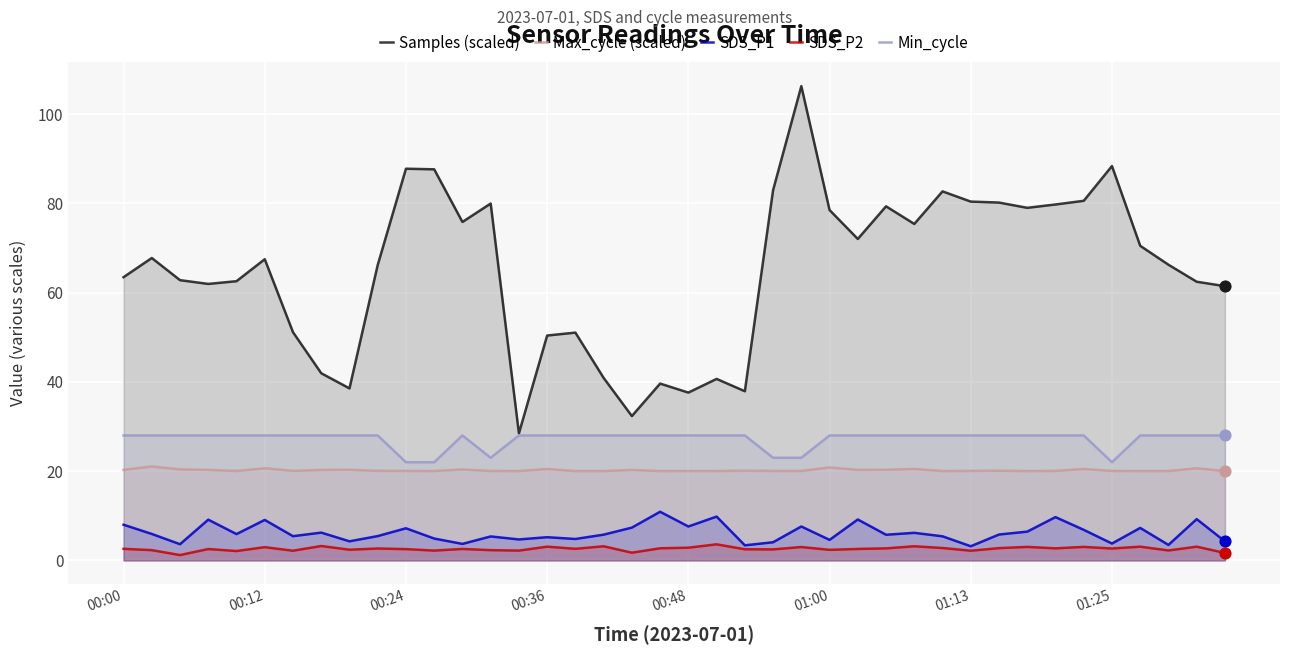

Which series contains the highest Y value?

Samples (scaled)